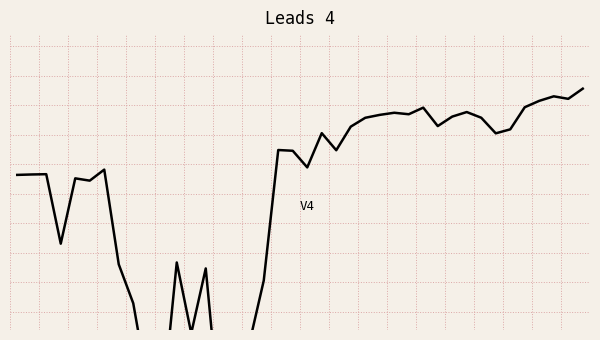

Rank the categories by value from highest to lowest.

39, 37, 38, 36, 35, 28, 31, 26, 27, 25, 30, 32, 24, 29, 23, 34, 21, 33, 18, 22, 19, 20, 6, 2, 1, 0, 4, 5, 3, 11, 7, 13, 17, 8, 12, 16, 9, 10, 14, 15